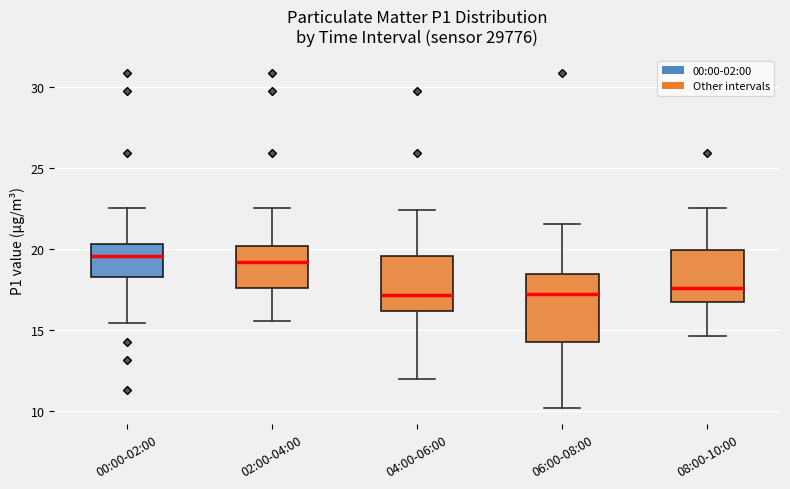

Reading left to right, transcribe this box plot: for each box, give where its median line is, the range the box spans, and where its two whiskers end, as read against the y-axis. The values are not printed on the chart, so give them approximately, as read against the axis.

00:00-02:00: median 19.5, box 18.5 to 20.5, whiskers 15.5 to 22.5
02:00-04:00: median 19.0, box 17.5 to 20.0, whiskers 15.5 to 22.5
04:00-06:00: median 17.0, box 16.0 to 19.5, whiskers 12.0 to 22.5
06:00-08:00: median 17.5, box 14.5 to 18.5, whiskers 10.0 to 21.5
08:00-10:00: median 17.5, box 16.5 to 20.0, whiskers 14.5 to 22.5